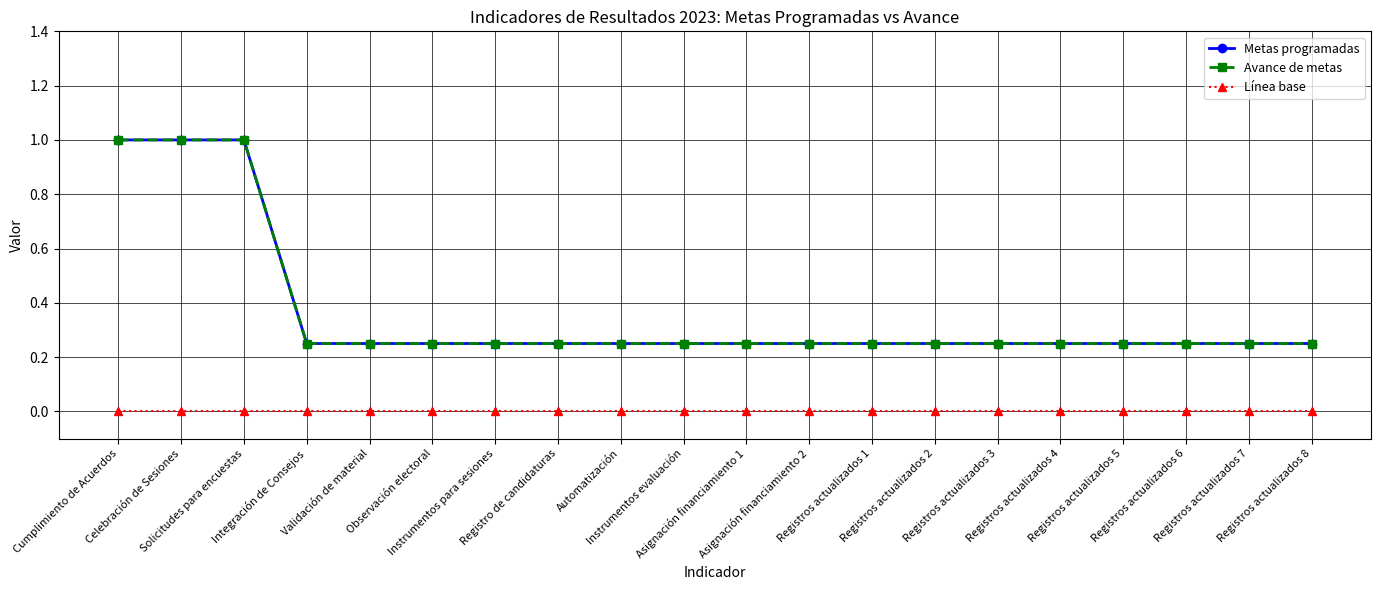

At Observación electoral, list the series in order from smallest to largest.

Línea base, Metas programadas, Avance de metas